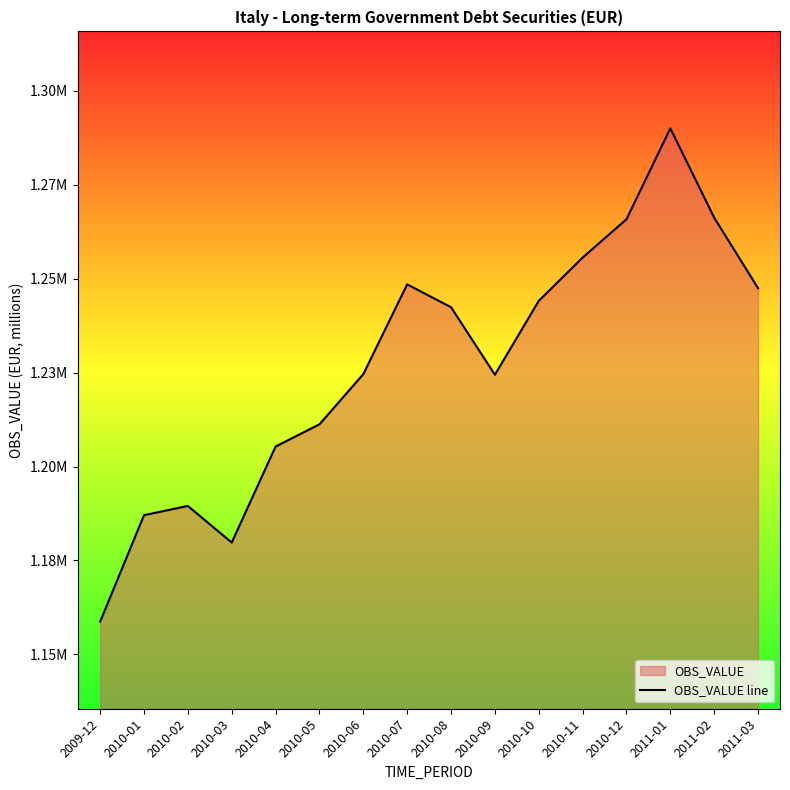

Does the chart display data point markers on the line(s)?

No